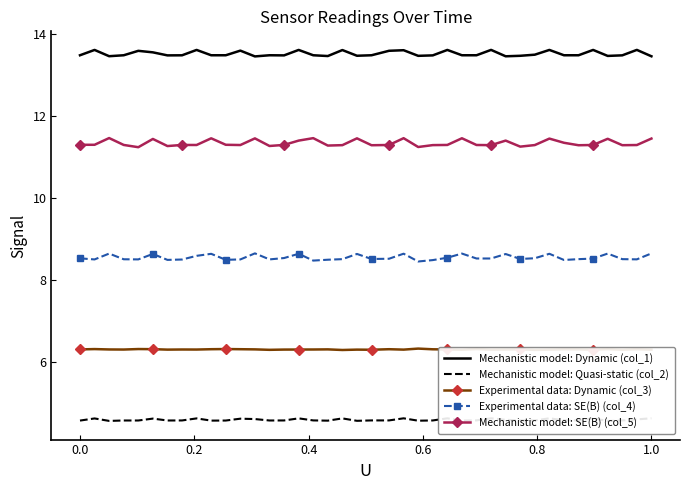

True or false: Experimental data: Dynamic (col_3) and Mechanistic model: Dynamic (col_1) intersect in this chart.

False